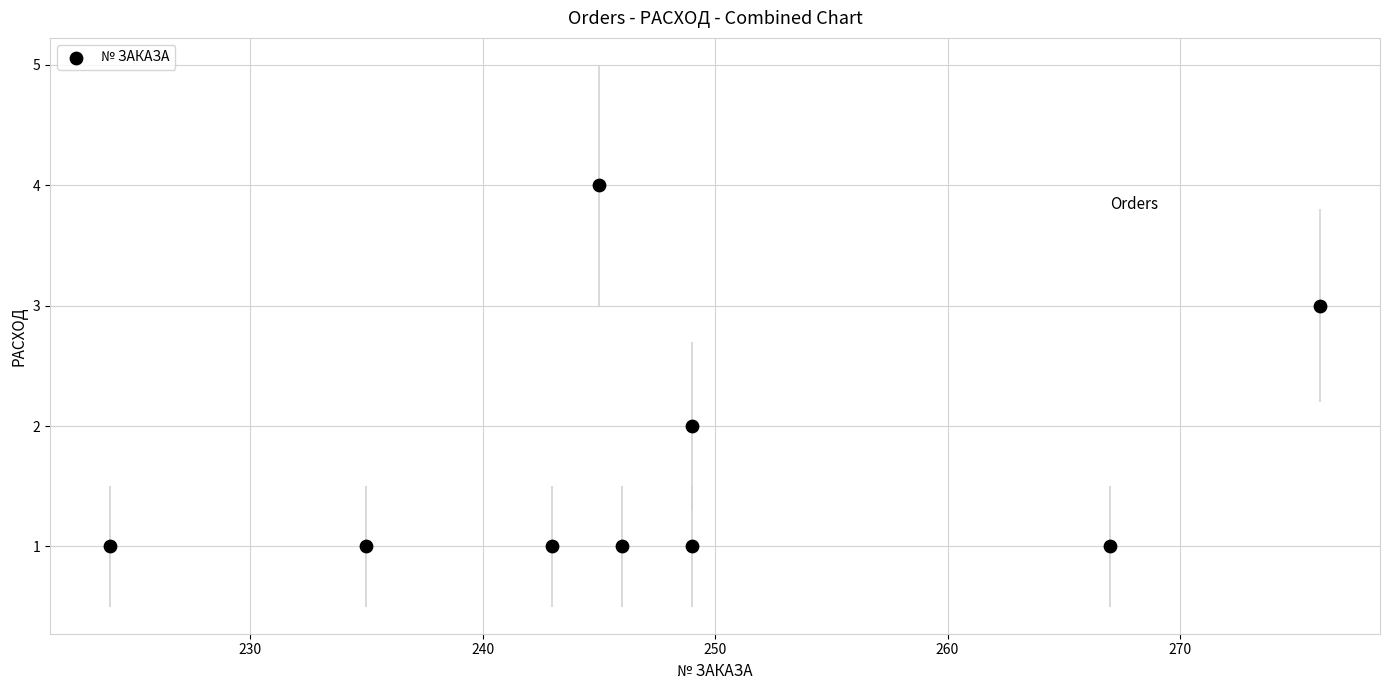

What is the range of X values (max minus min)?

52